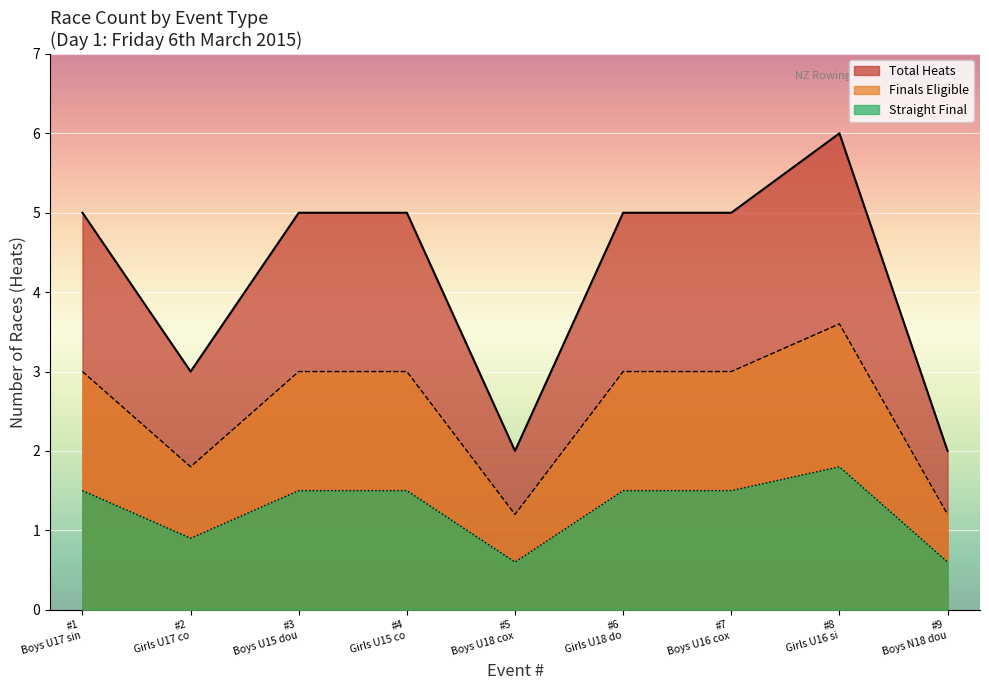

Rank the series by their maximum value, from highest to lowest.

Total Heats, Finals Eligible, Straight Final